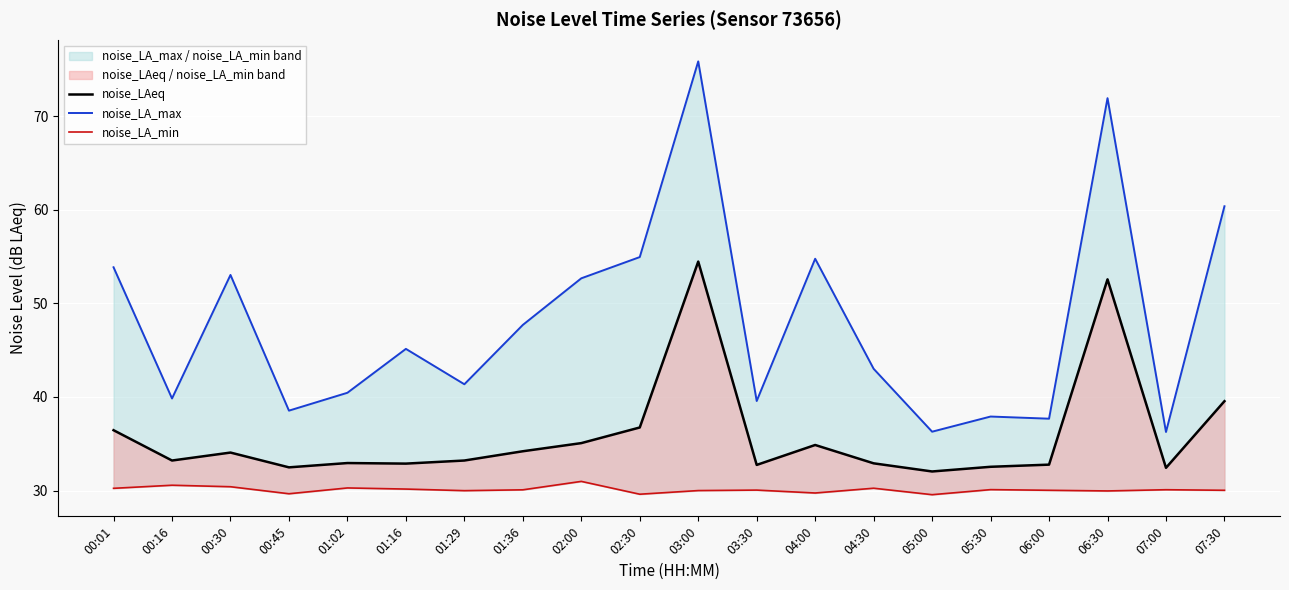

At which label is noise_LAeq closest to 43?

07:30